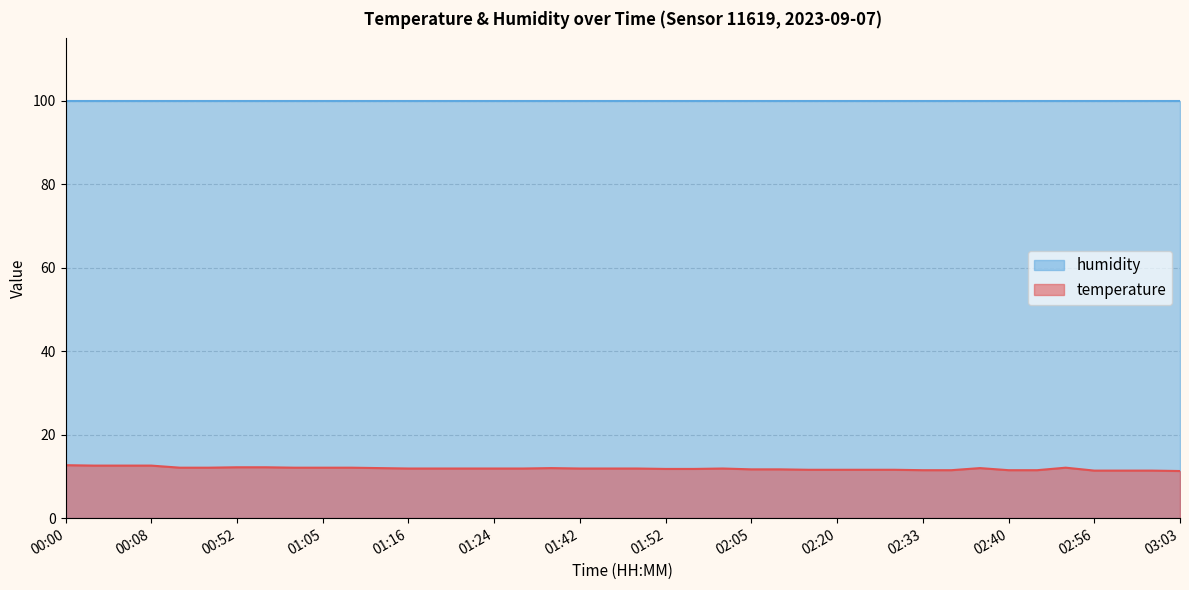

Reading left to right, what are all the values shown in this chart?

12.7	12.6	12.6	12.6	12.1	12.1	12.2	12.2	12.1	12.1	12.1	12.0	11.9	11.9	11.9	11.9	11.9	12.0	11.9	11.9	11.9	11.8	11.8	11.9	11.7	11.7	11.6	11.6	11.6	11.6	11.5	11.5	12.0	11.5	11.5	12.1	11.4	11.4	11.4	11.3